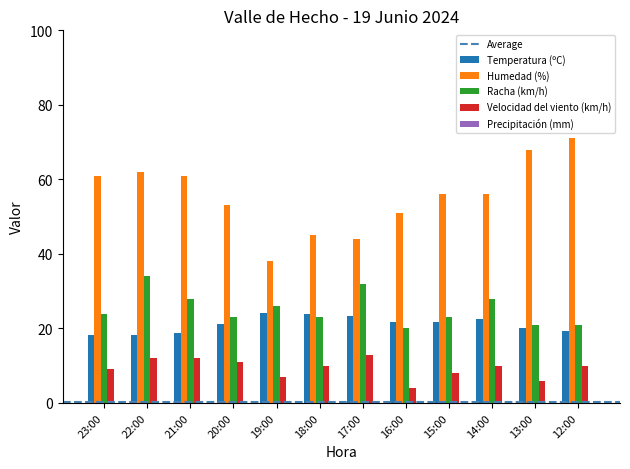

What is the spread (max minus min) of values at 15:00?

48.0